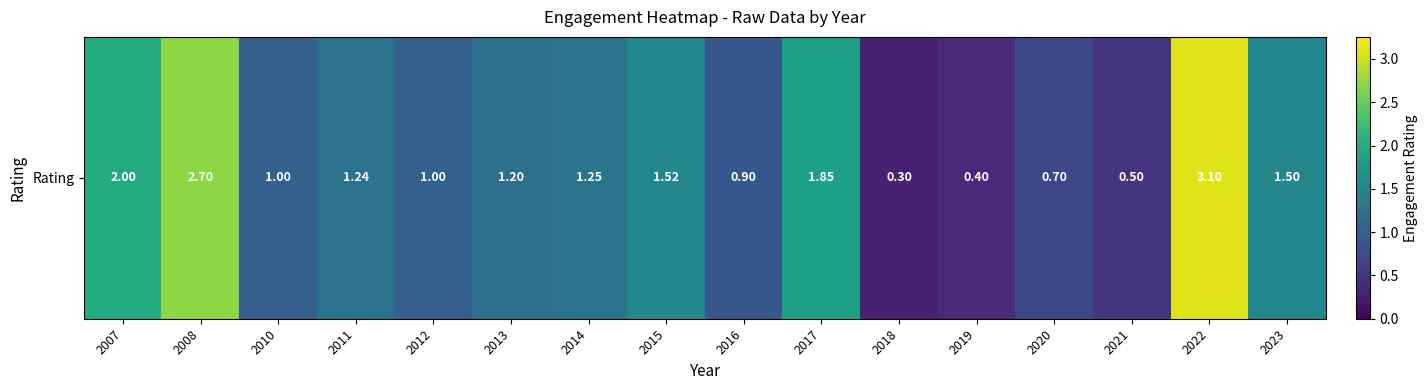

Reading left to right, what are all the values shown in this chart?

2.0	2.7	1.0	1.2	1.0	1.2	1.2	1.5	0.9	1.9	0.3	0.4	0.7	0.5	3.1	1.5